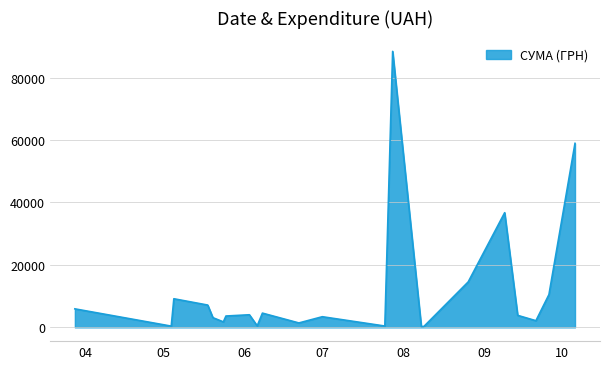

What is the difference between the maximum and minimum values?

88110.5